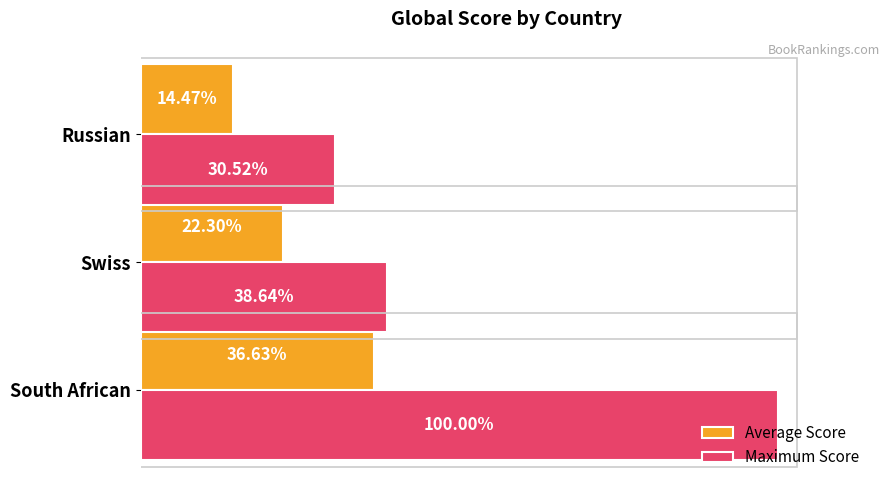

Which series has the largest range (max minus min)?

Maximum Score